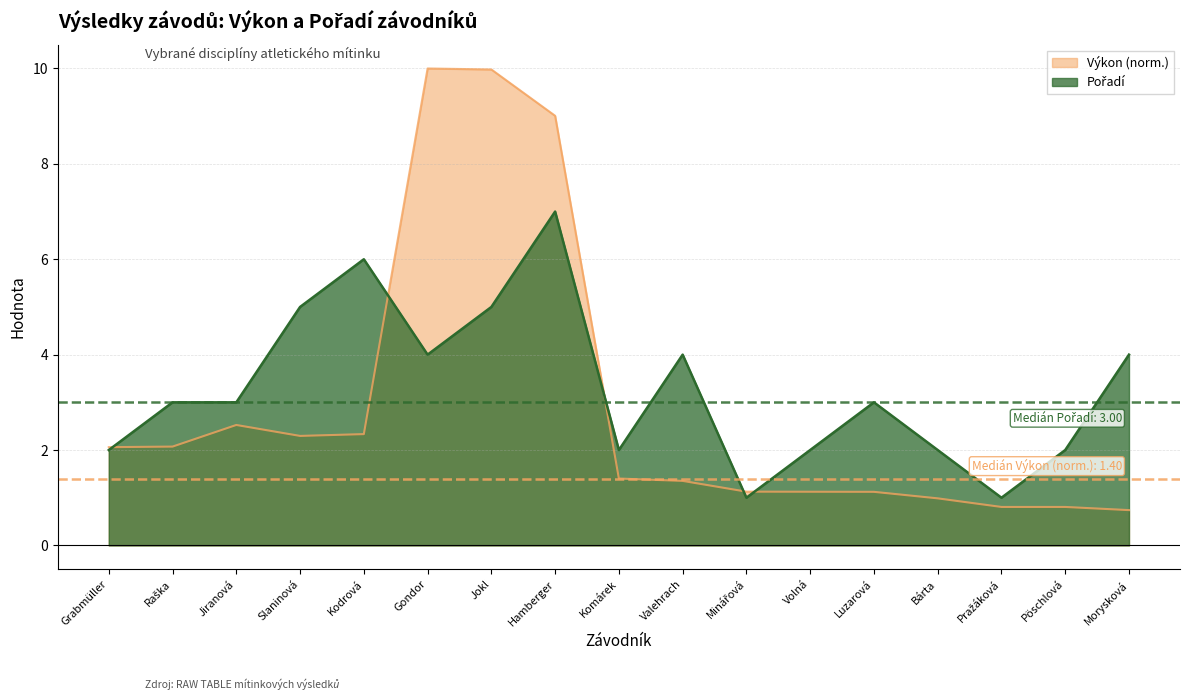

Reading right to left, transcribe all the data shown in this chart.

Výkon: Morysková=0.7	Pöschlová=0.8	Pražáková=0.8	Bárta=1.0	Luzarová=1.1	Volná=1.1	Minářová=1.1	Valehrach=1.4	Komárek=1.4	Hamberger=9.0	Jokl=10.0	Gondor=10.0	Kodrová=2.3	Slaninová=2.3	Jiranová=2.5	Raška=2.1	Grabmüller=2.1
Pořadí: Morysková=4.0	Pöschlová=2.0	Pražáková=1.0	Bárta=2.0	Luzarová=3.0	Volná=2.0	Minářová=1.0	Valehrach=4.0	Komárek=2.0	Hamberger=7.0	Jokl=5.0	Gondor=4.0	Kodrová=6.0	Slaninová=5.0	Jiranová=3.0	Raška=3.0	Grabmüller=2.0